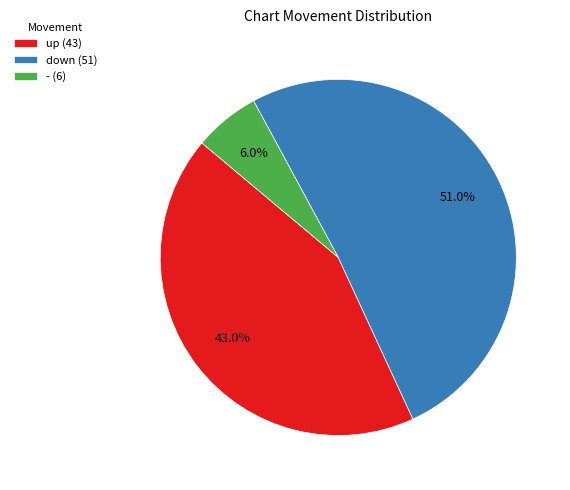

What percentage is NOT represented by -?

94.0%